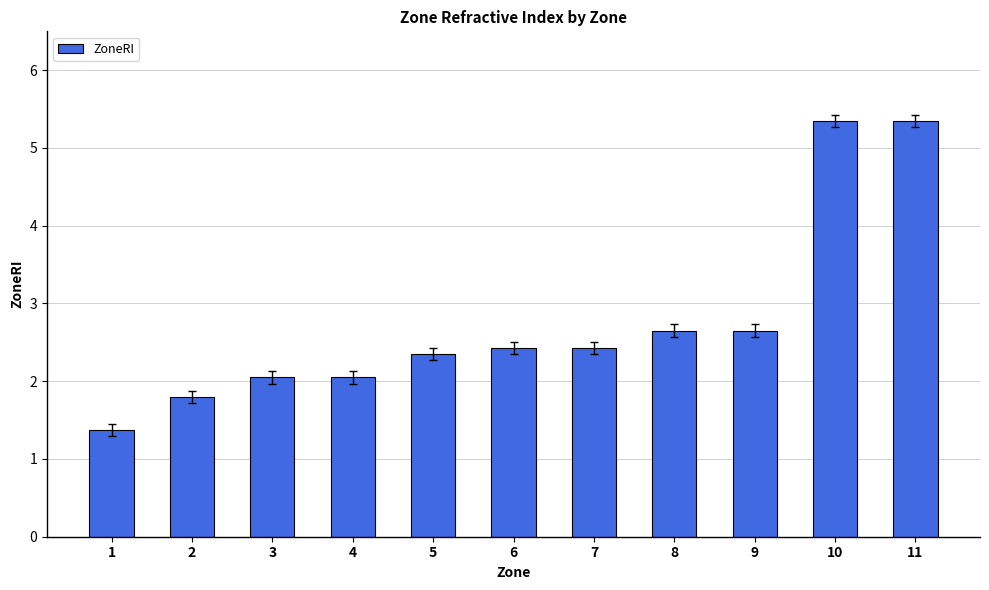

What is the value of the 5th bar from the left?

2.4